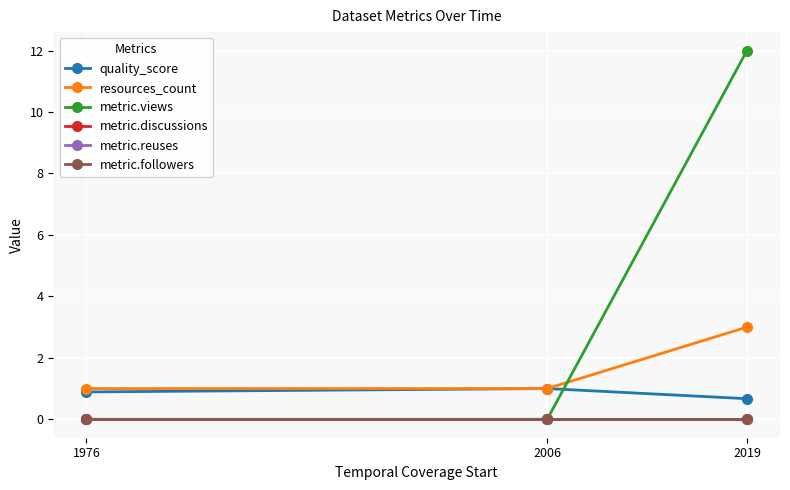

At which category is the sum across all series the highest?

2019